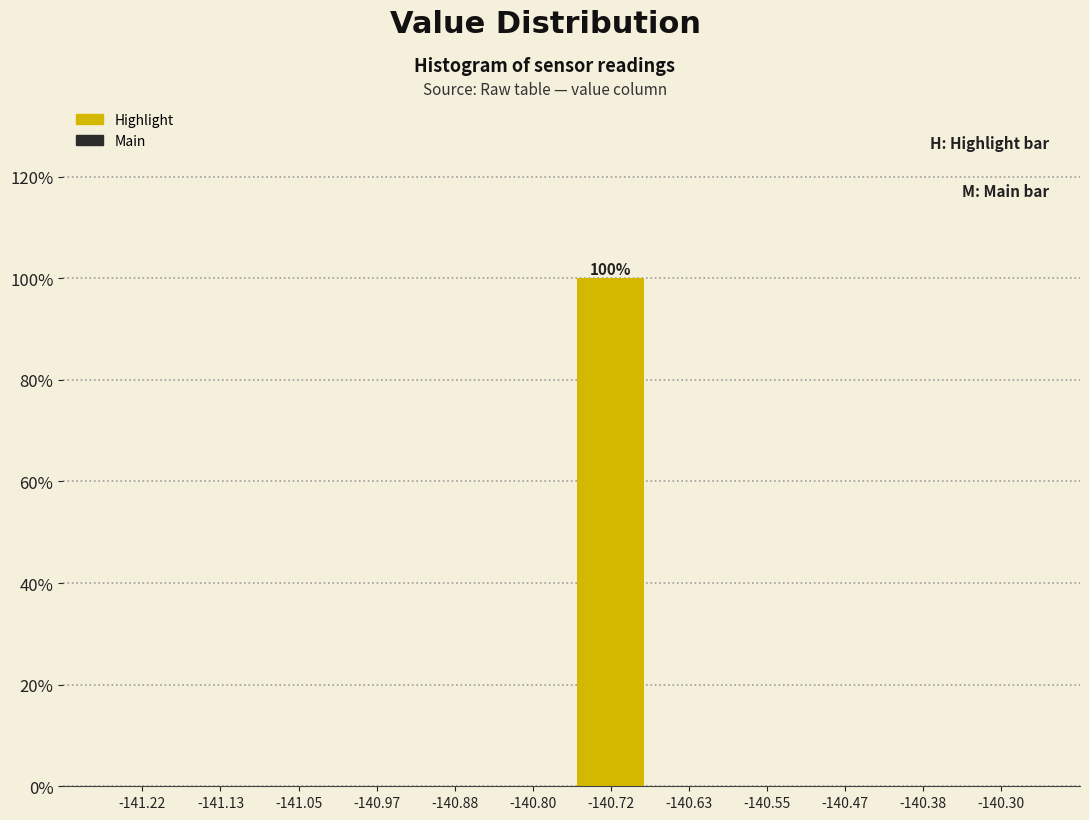

Over which range of the x-axis is the bar tallest?

-140.76 to -140.68